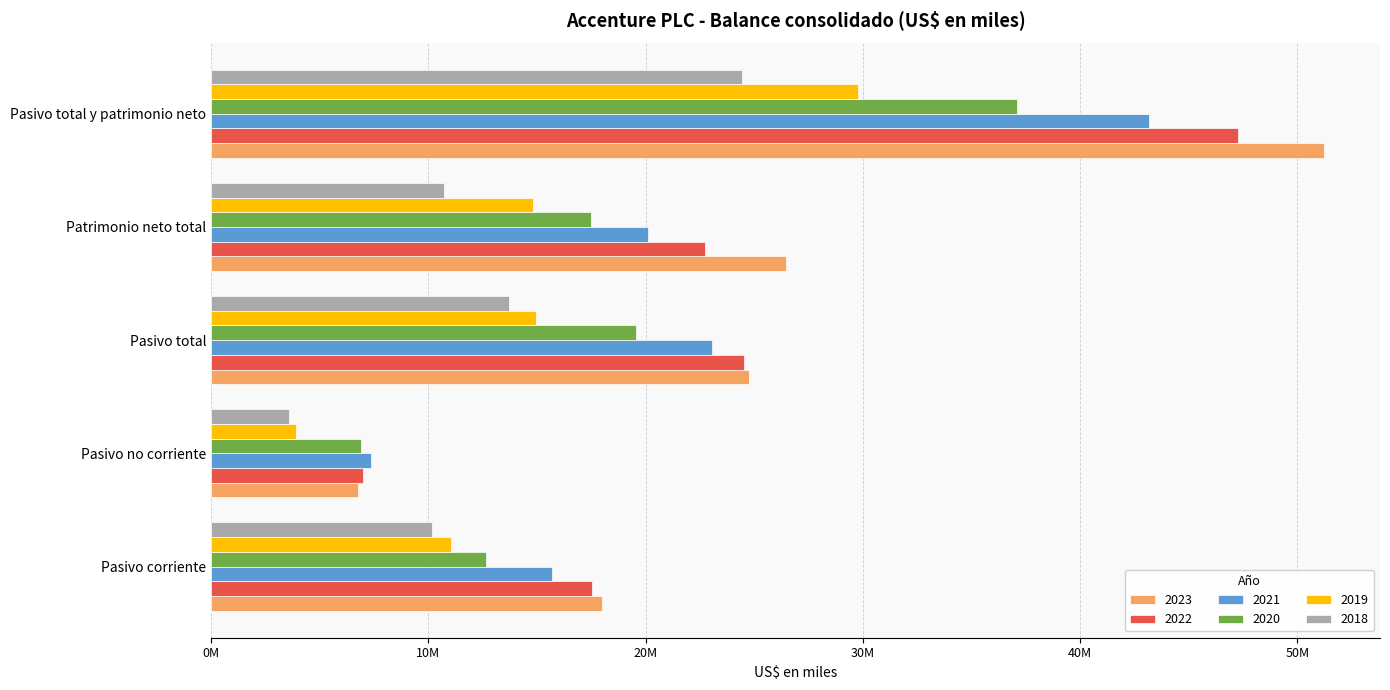

Reading right to left, what are all the values shown in this chart?

2023: 51245305	26458593	24786712	6777674	18009038
2022: 47263390	22747088	24516302	6992806	17523496
2021: 43175843	20097114	23078729	7369862	15708867
2020: 37078593	17499173	19579420	6916830	12662590
2019: 29789880	14827691	14962189	3900293	11061896
2018: 24449083	10724588	13724495	3572744	10151751